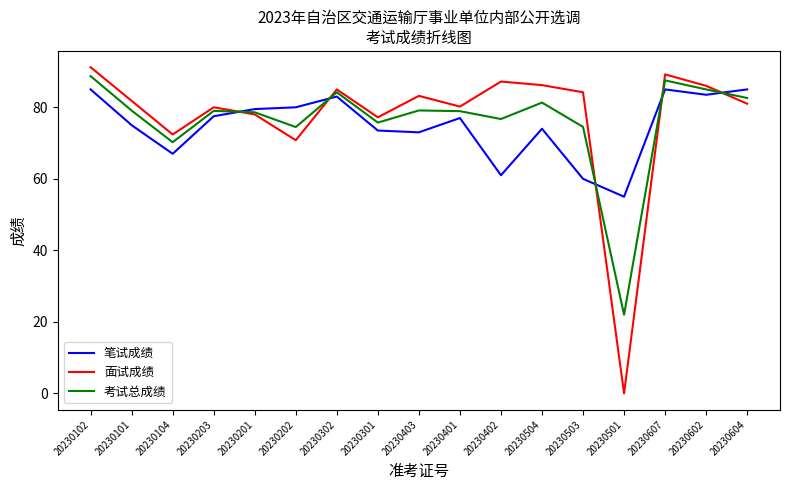

What position from the left is 20230501?

14